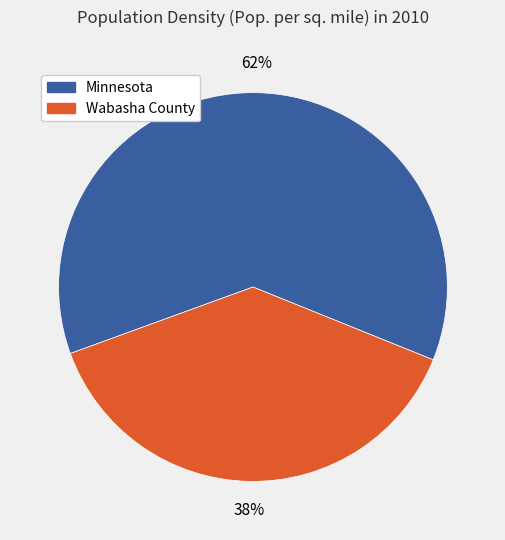

To the nearest percent, what portion does Minnesota represent?

62%